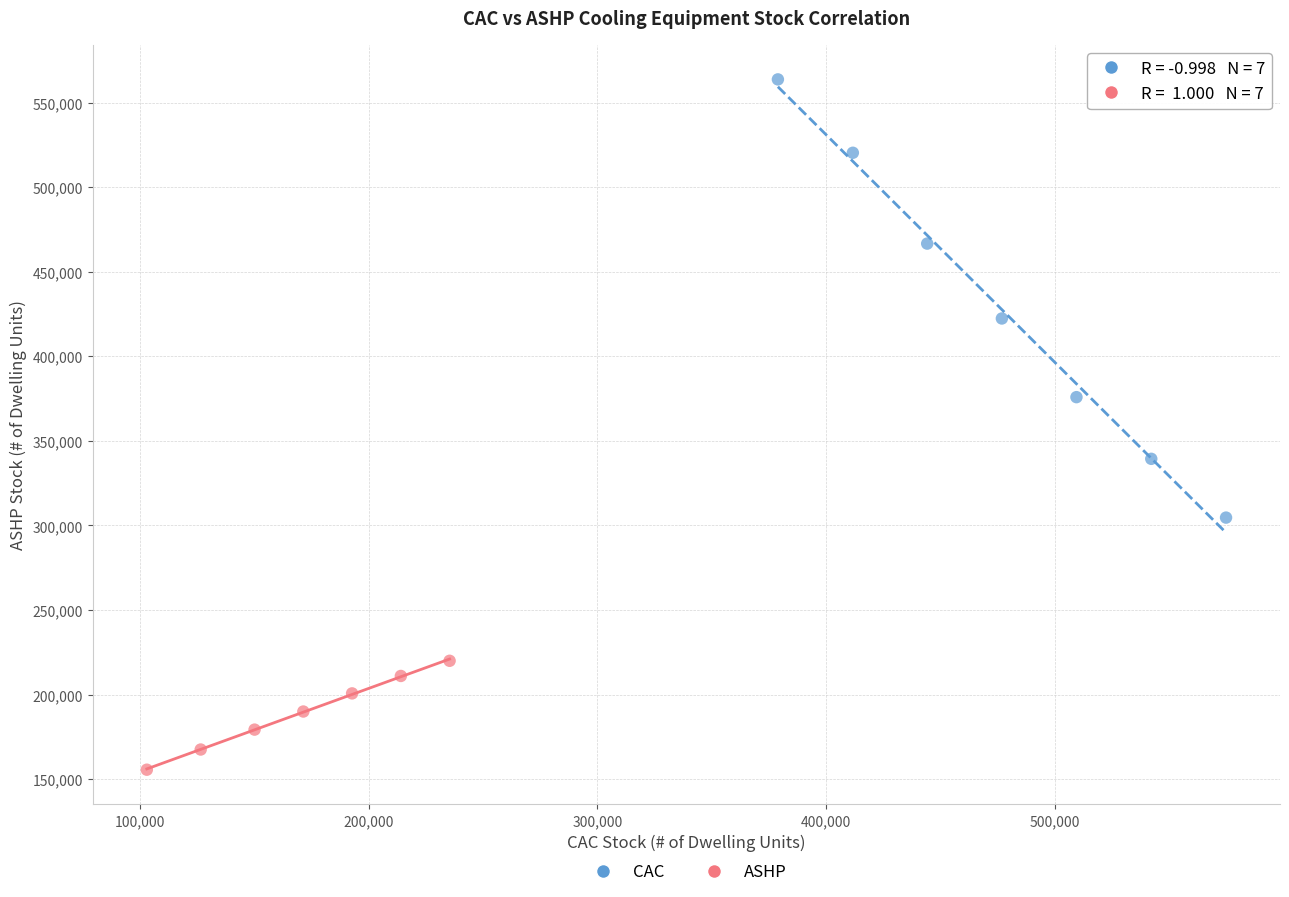

Which series reaches the minimum Y coordinate?

ASHP